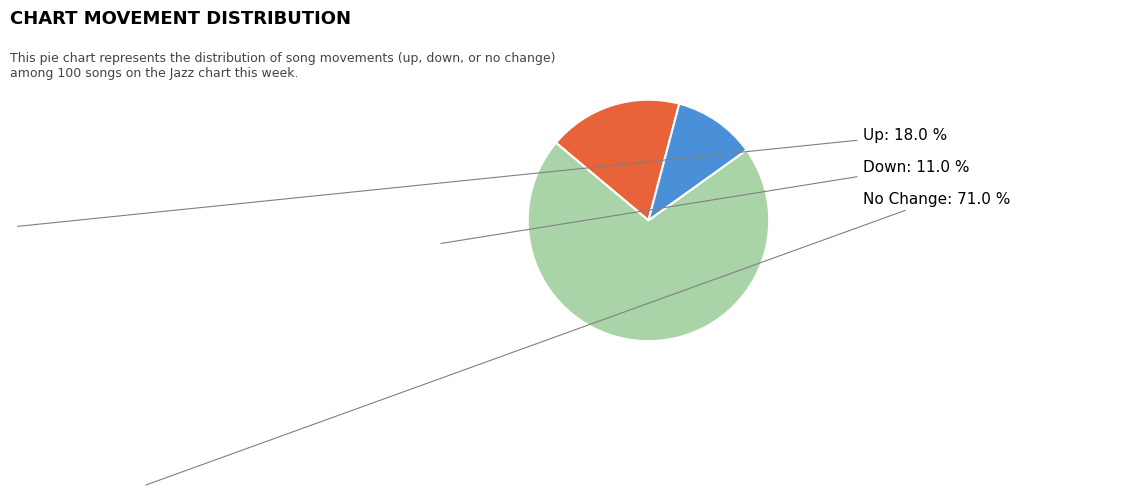

Does any single category account for the majority?

Yes